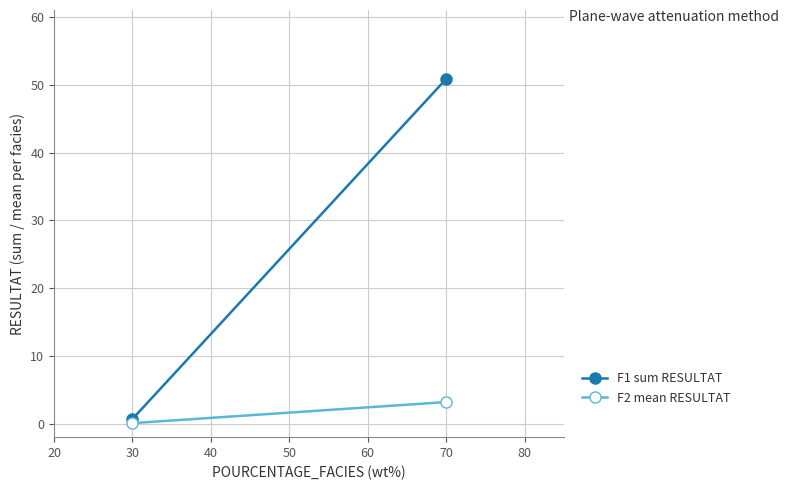

What are all the series names shown in the legend?

F1 sum RESULTAT, F2 mean RESULTAT